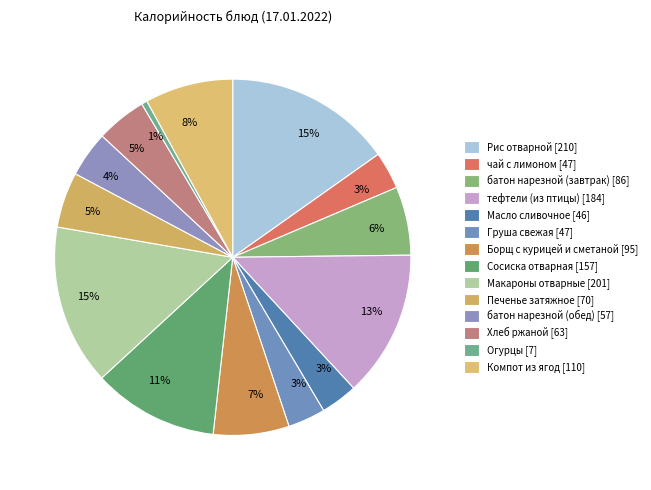

How many slices are in this pie chart?

14